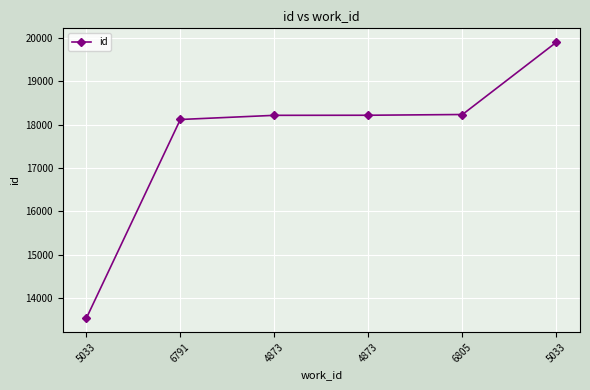

At which label is the value closest to 16715?

6791